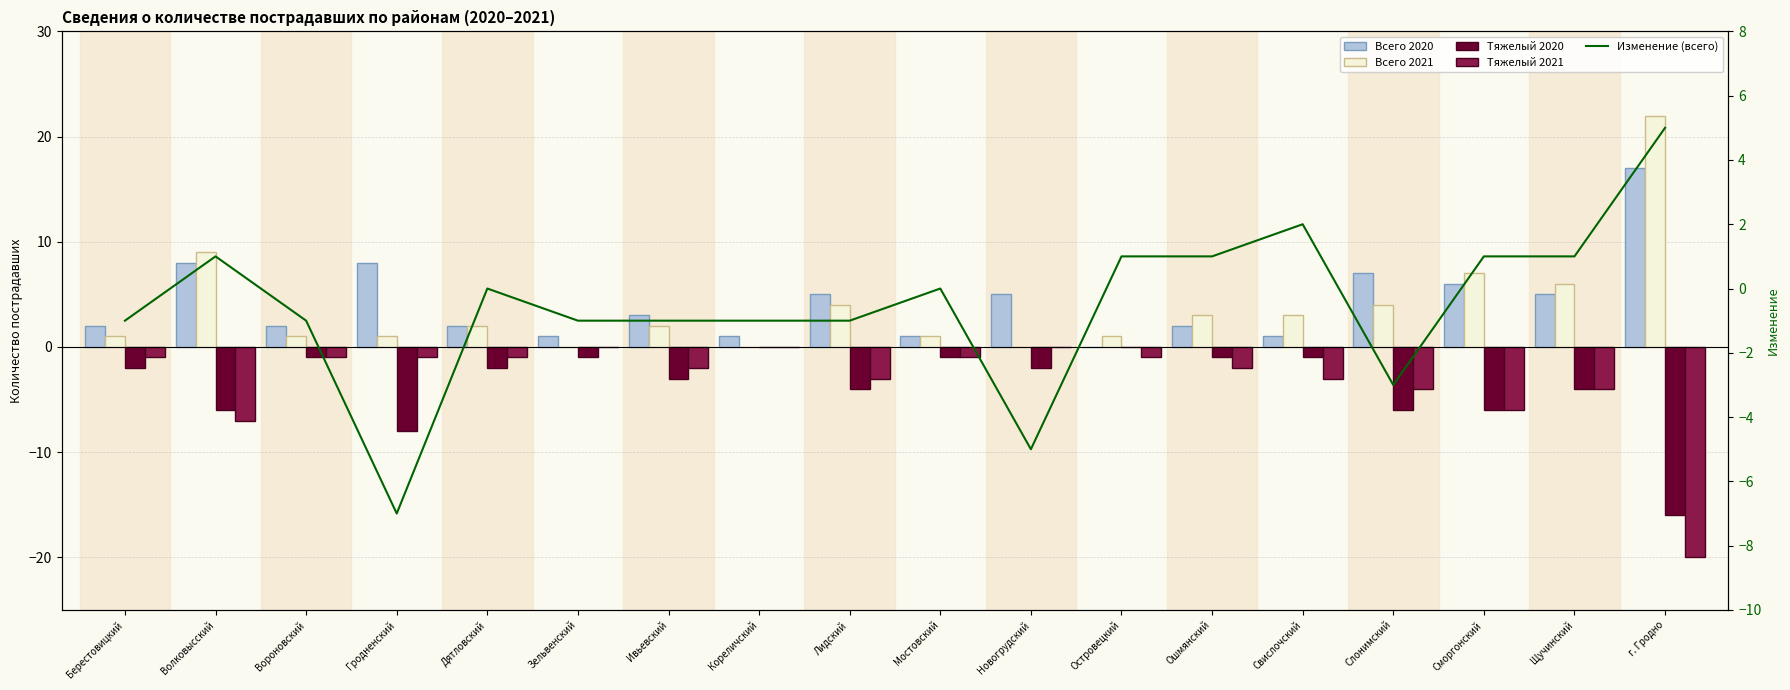

What position from the right is Слонимский?

4